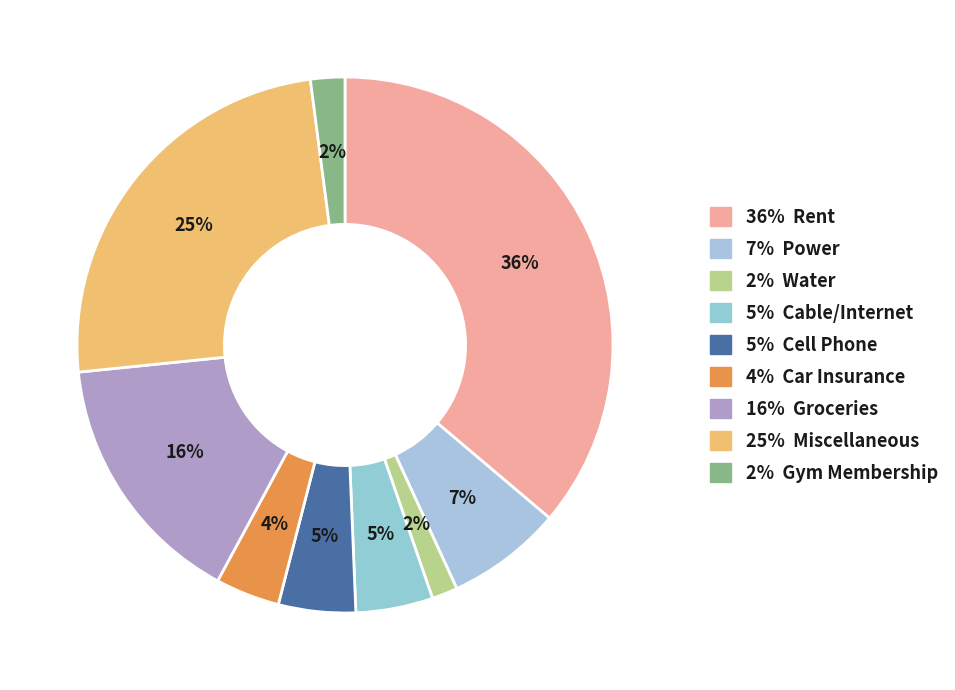

Count the number of slices in the pie.

9